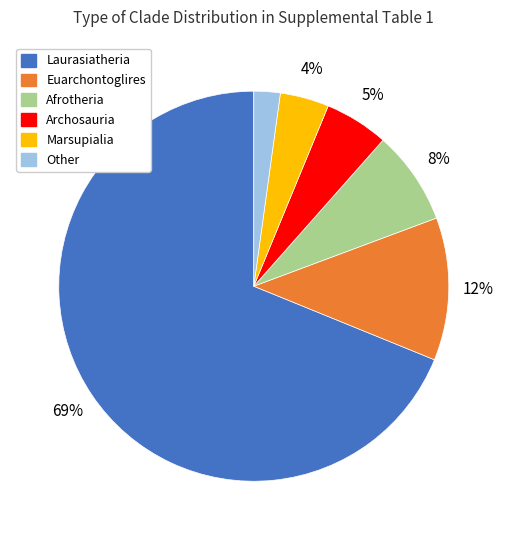

How many segments does this pie chart have?

6